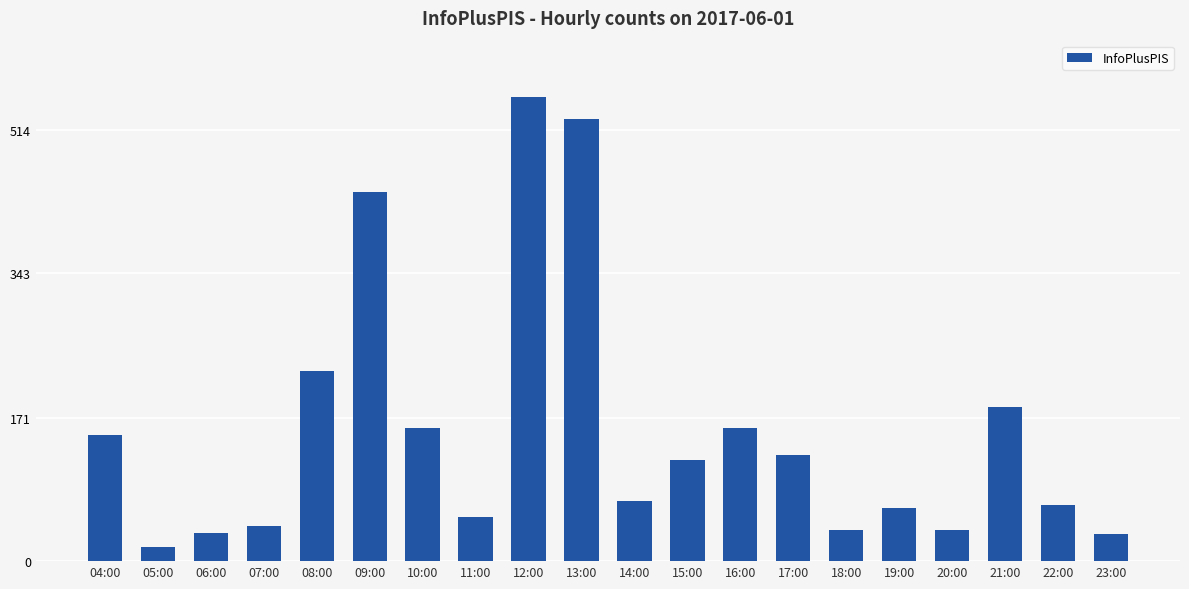

What is the difference between the second highest and minimum values?

510